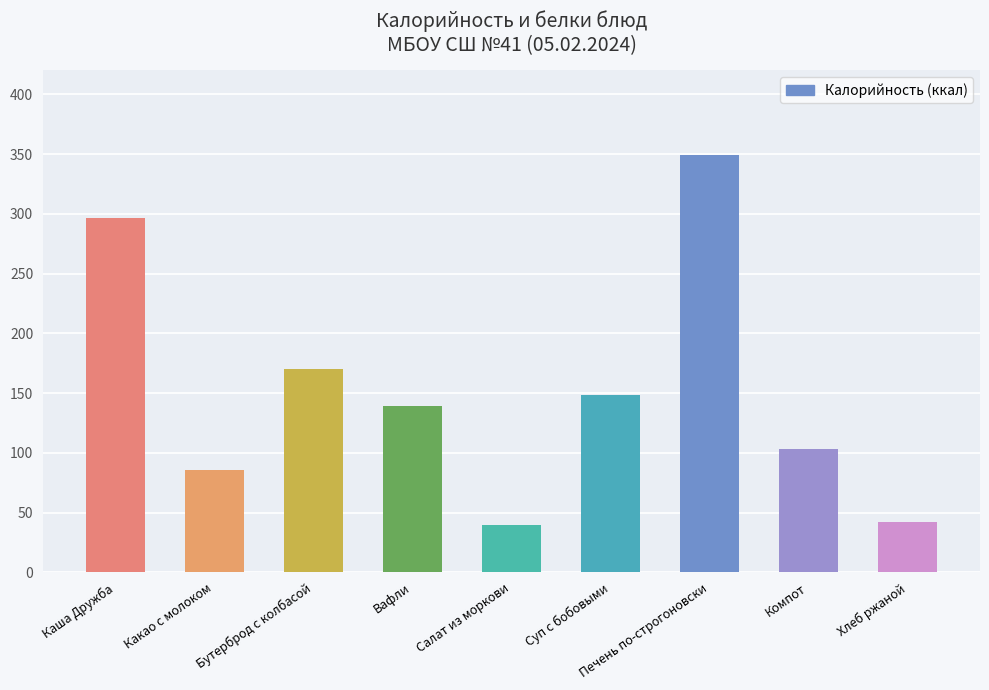

Does the chart contain any negative values?

No